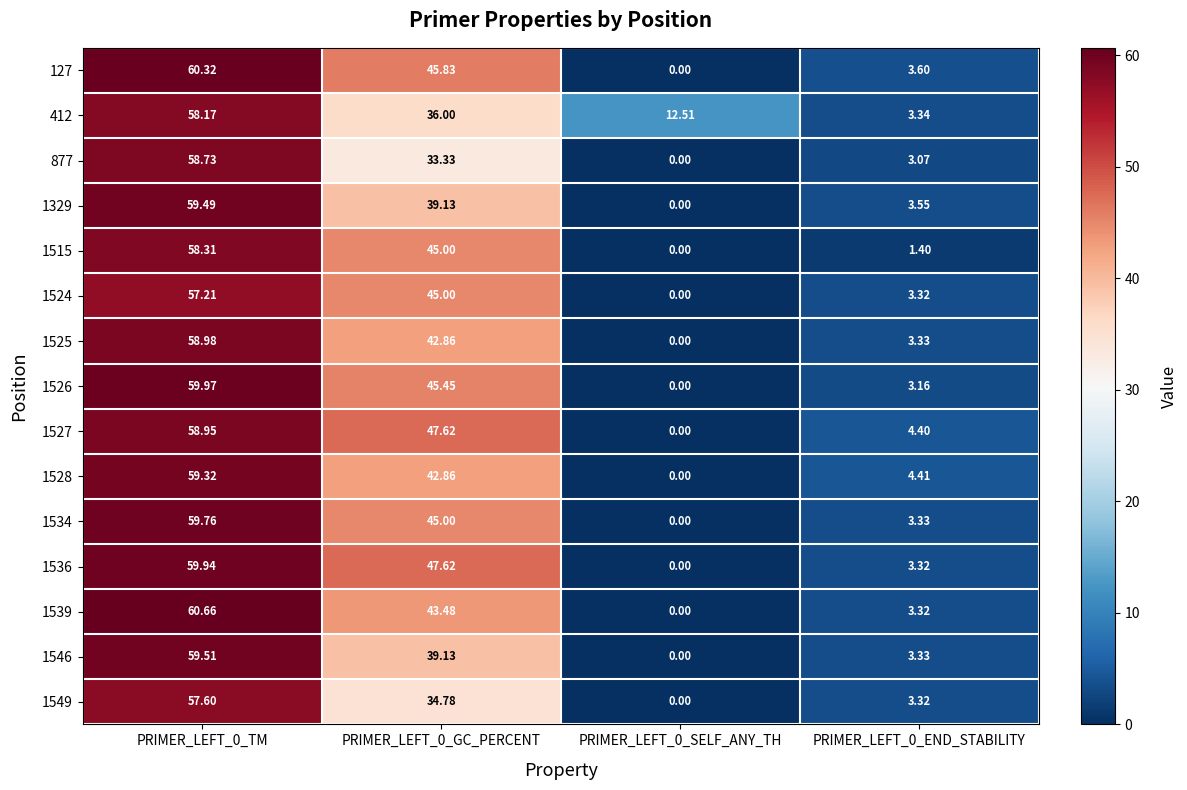

List the series in order of their peak value, highest first.

1539, 127, 1526, 1536, 1534, 1546, 1329, 1528, 1525, 1527, 877, 1515, 412, 1549, 1524